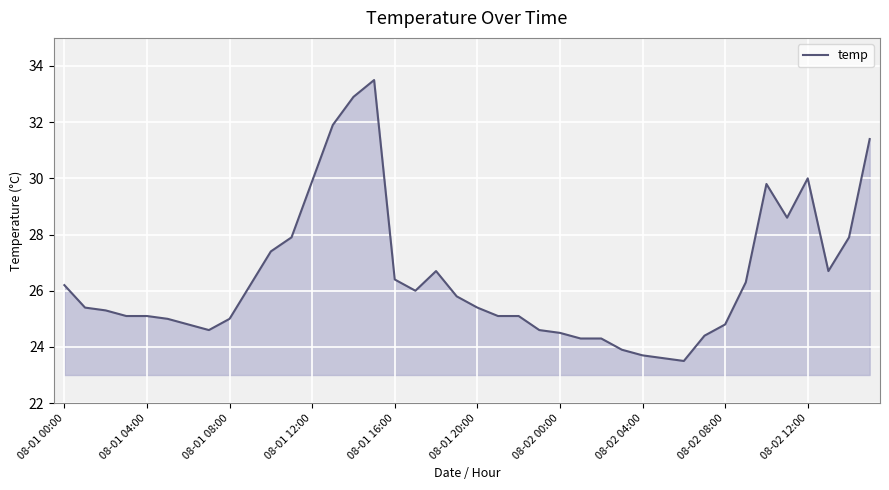

What is the difference between the maximum and minimum values?

10.0